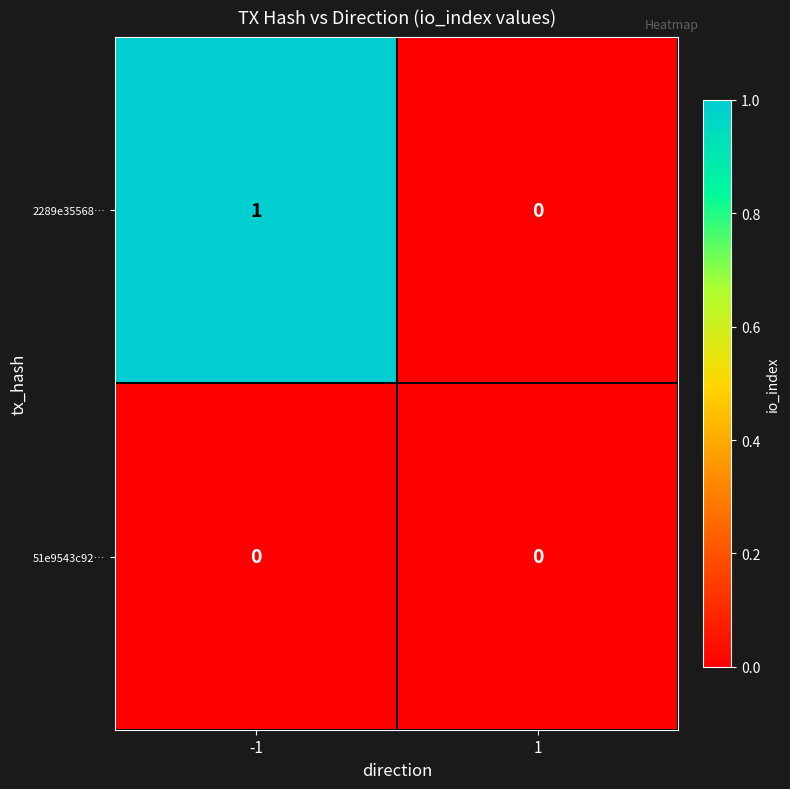

Which series has the widest spread of values?

2289e35568…